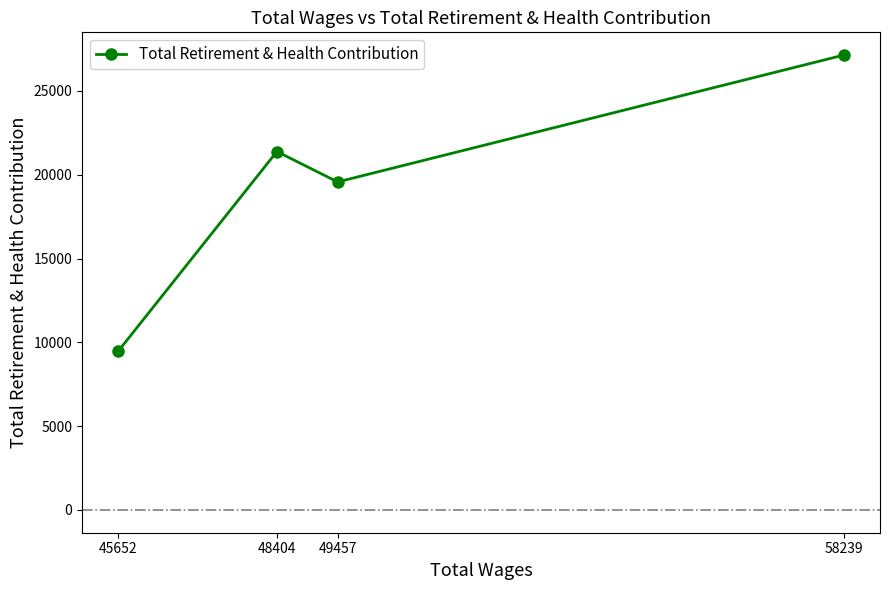

What is the difference between the maximum and second lowest values?

7569